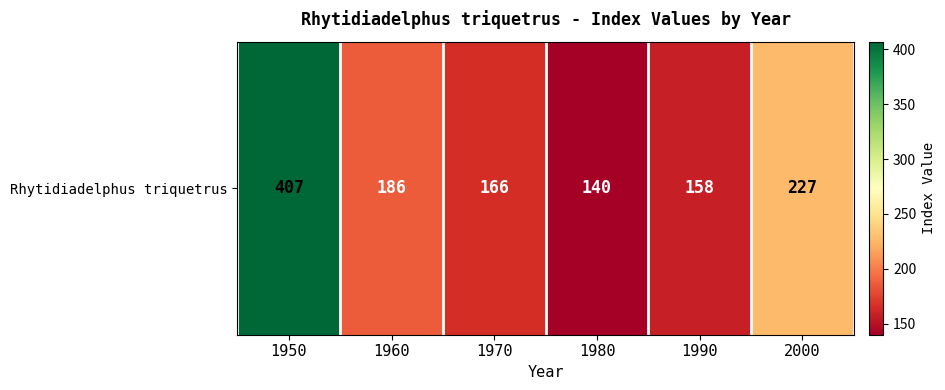

What is the ratio of the value at 1960 to the value at 1980?

1.3